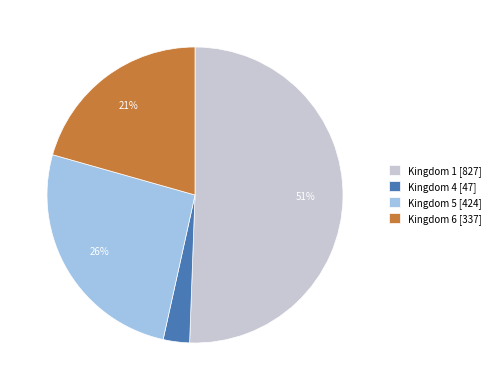

Which category has the smallest portion of the pie?

Kingdom 4 [47]